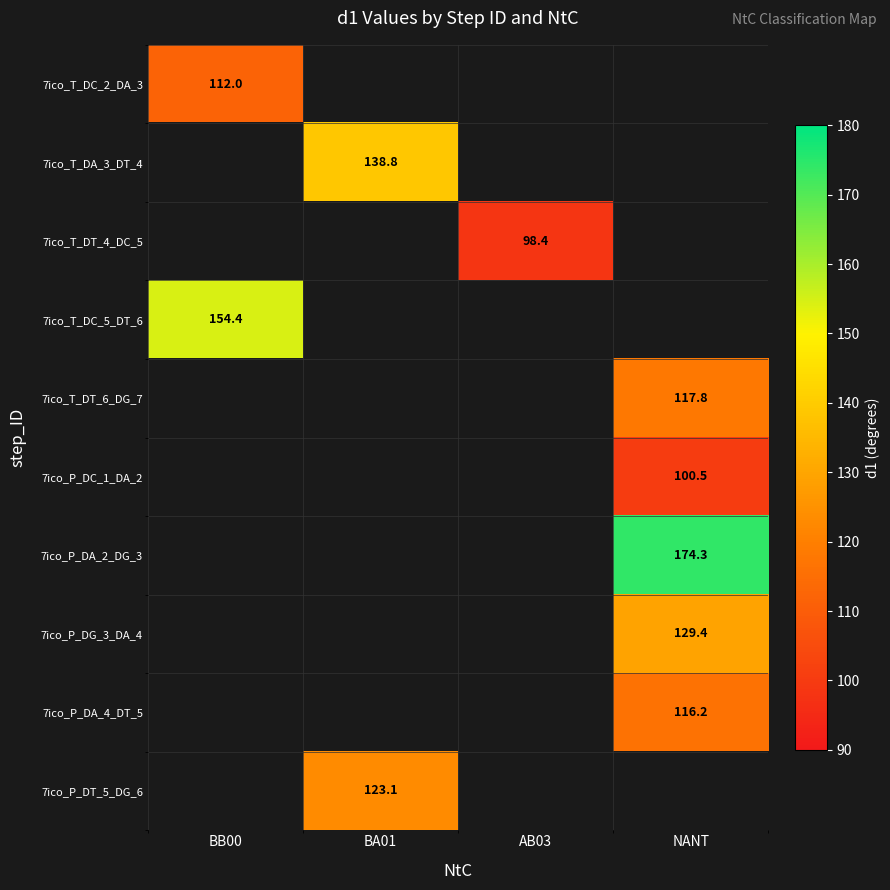

True or false: 7ico_P_DT_5_DG_6 has a value of 123.1 at BA01.

True